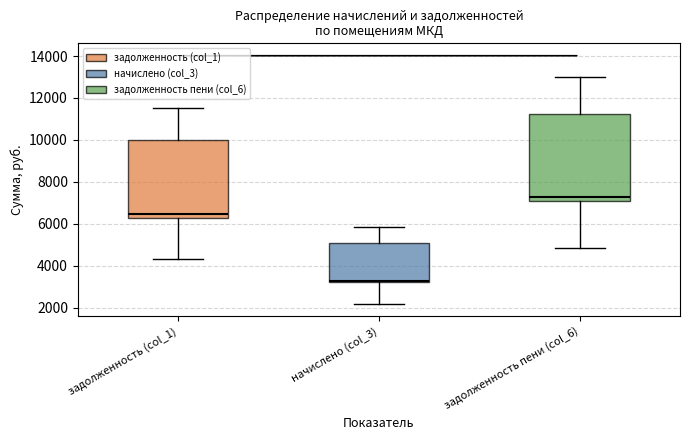

Where is the upper edge of the box for начислено (col_3) on the y-axis? The values are not printed on the chart, so give them approximately, as read against the axis.

5000